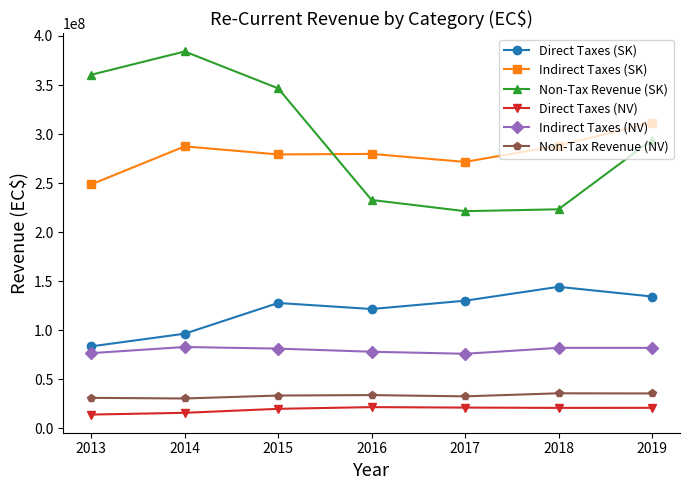

What is the sum of the Direct Taxes (NV) values at 2013 and 2017?

34671443.0